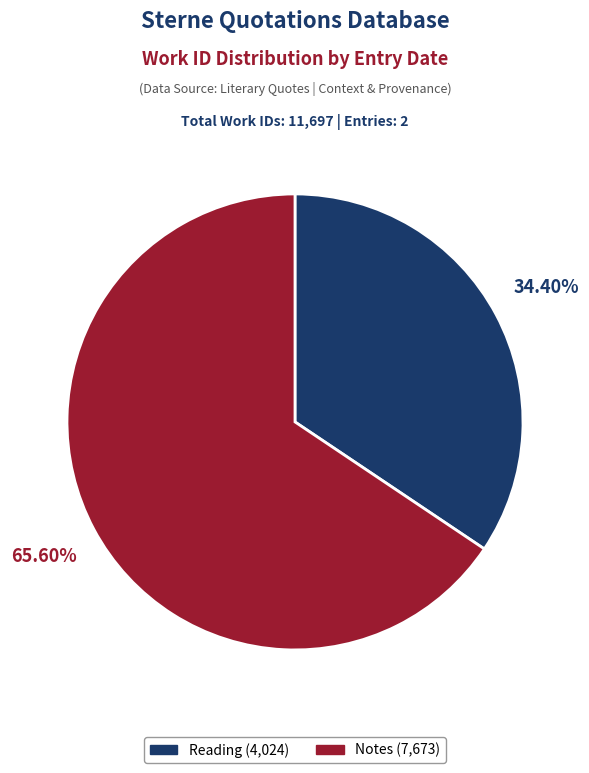

Rank the categories by value from lowest to highest.

Reading (4,024), Notes (7,673)